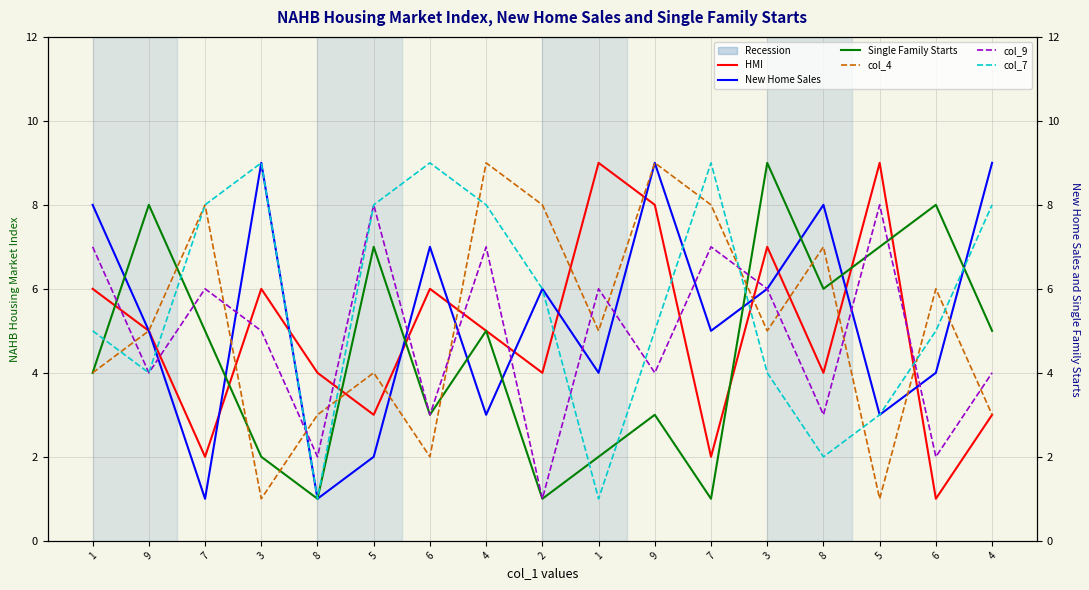

How many data points in HMI are above 5?

7